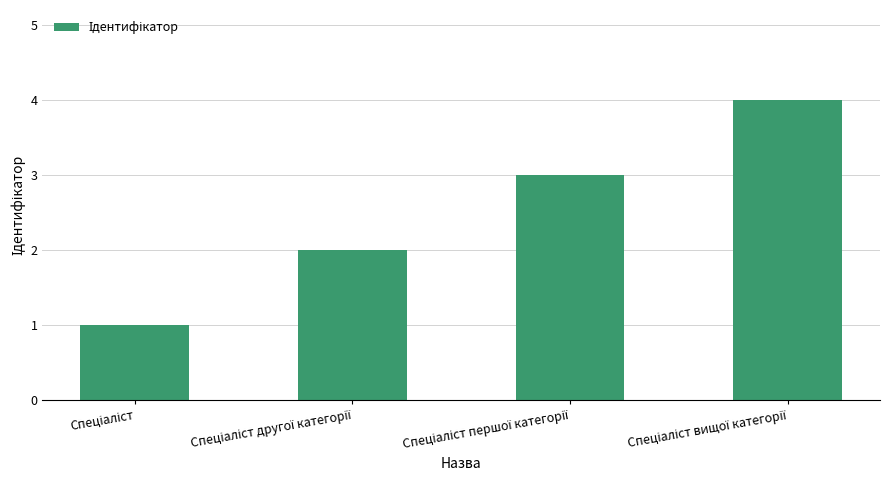

What is the difference between the maximum and minimum values?

3